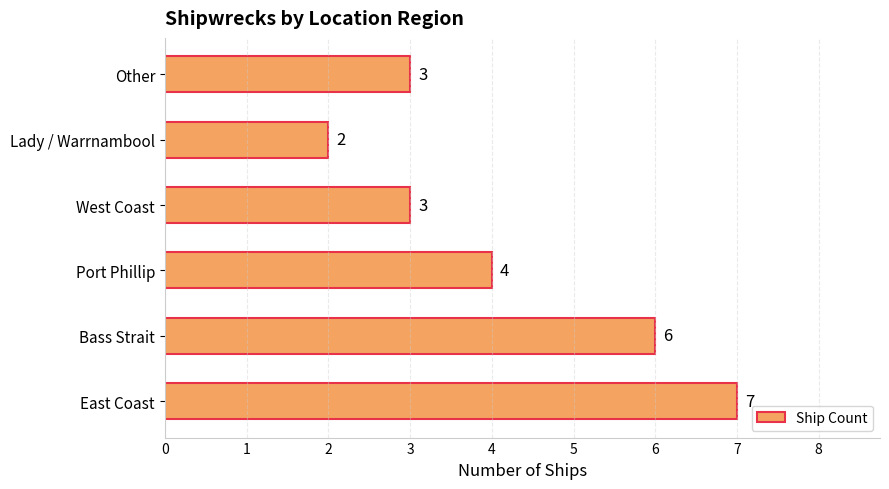

Reading bottom to top, list all the values displayed in this chart.

7	6	4	3	2	3